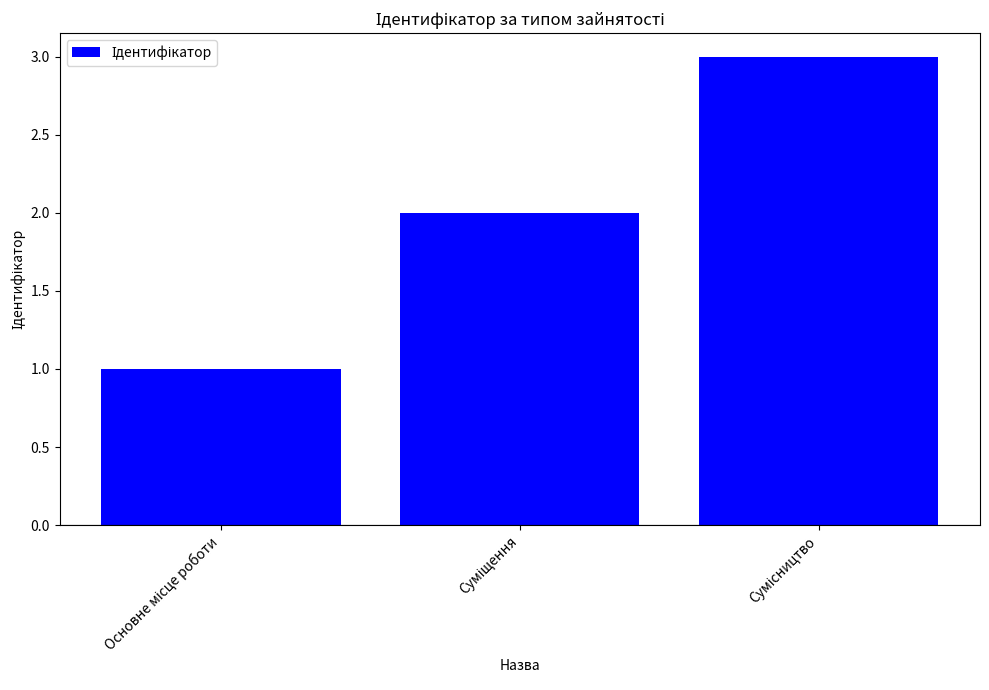

How many bars are there in total?

3